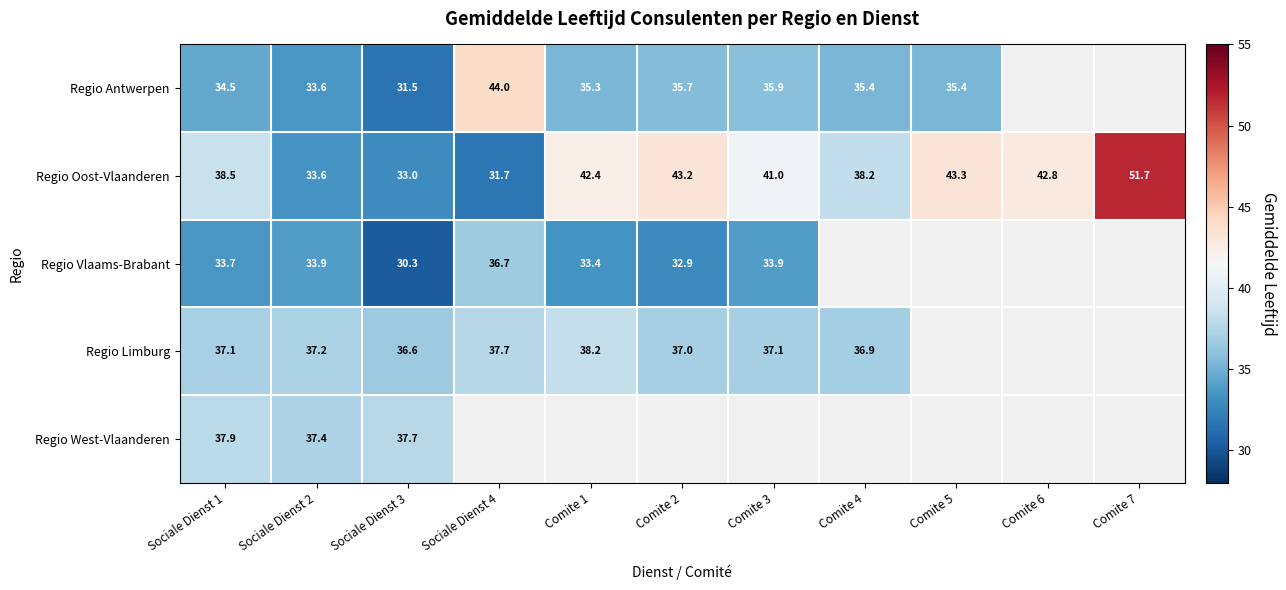

The value of Regio Oost-Vlaanderen at Comite 3 is 24.6. True or false?

False